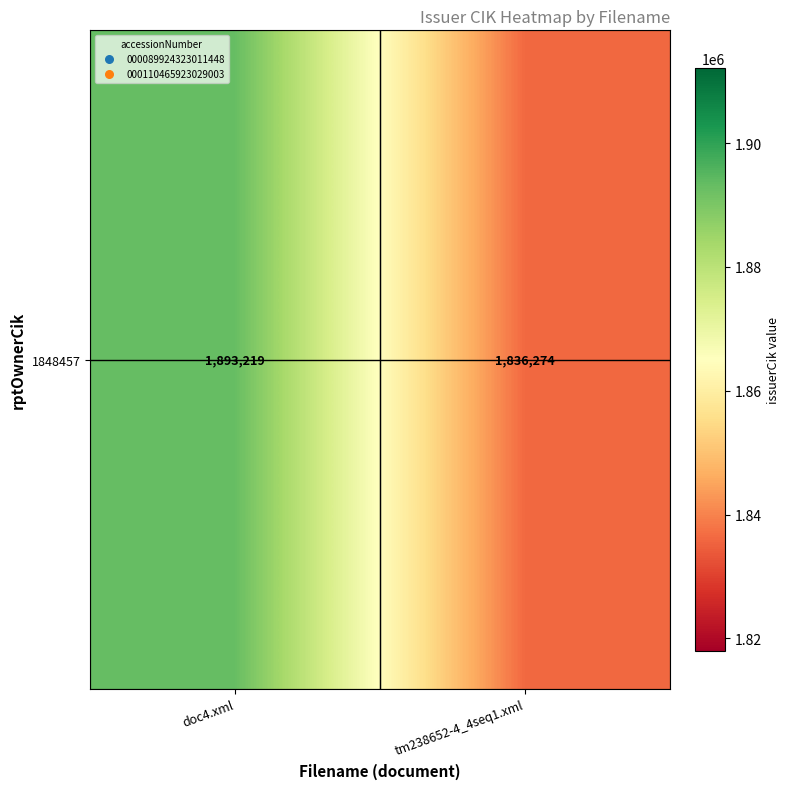

List the labels in order of value, largest first.

doc4.xml, tm238652-4_4seq1.xml